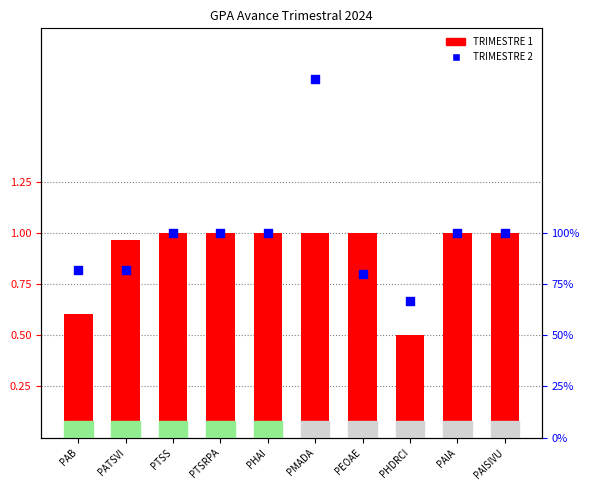

Which series reaches the minimum Y coordinate?

TRIMESTRE 1